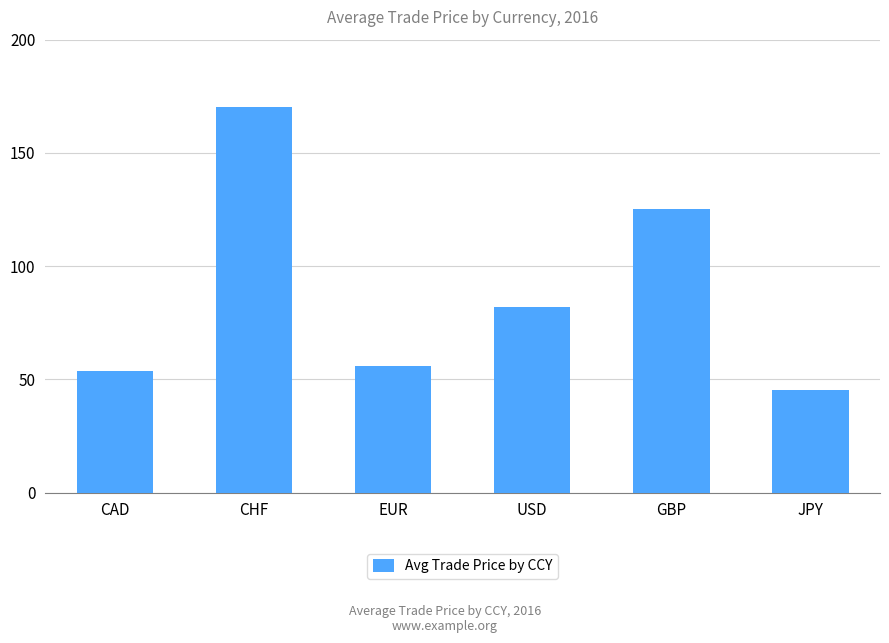

What is the change in value from CAD to JPY?

-8.3